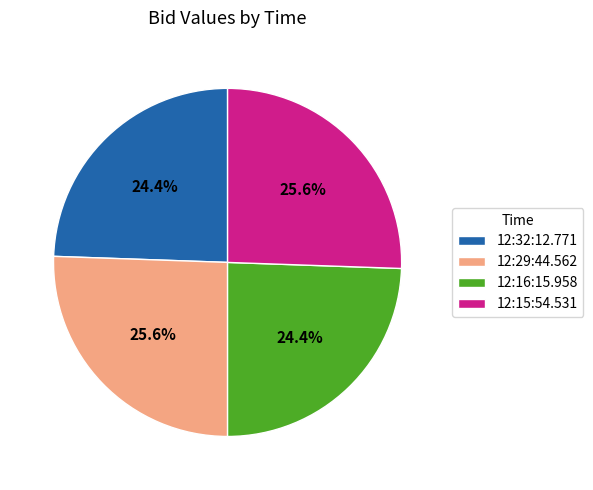

To the nearest percent, what percentage of the pie is 12:16:15.958?

24%